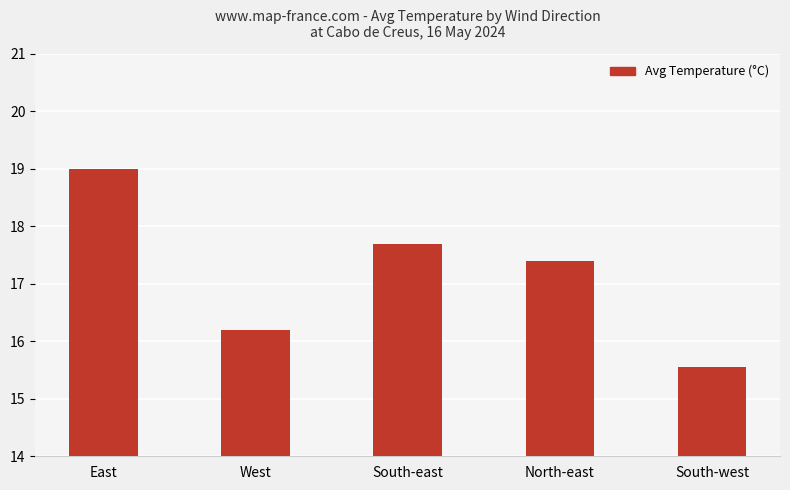

Rank the categories by value from highest to lowest.

East, South-east, North-east, West, South-west